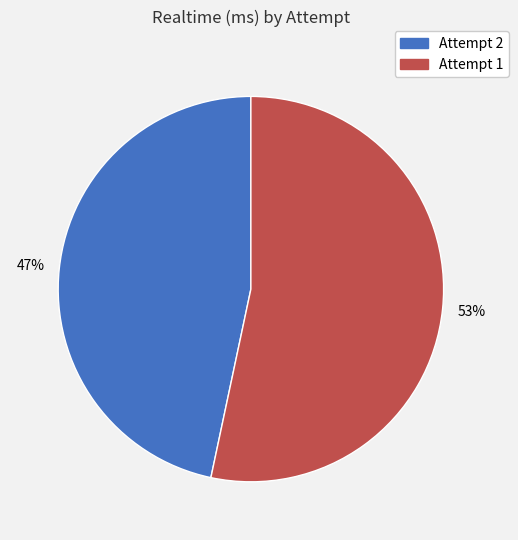

Which category accounts for the majority?

Attempt 1